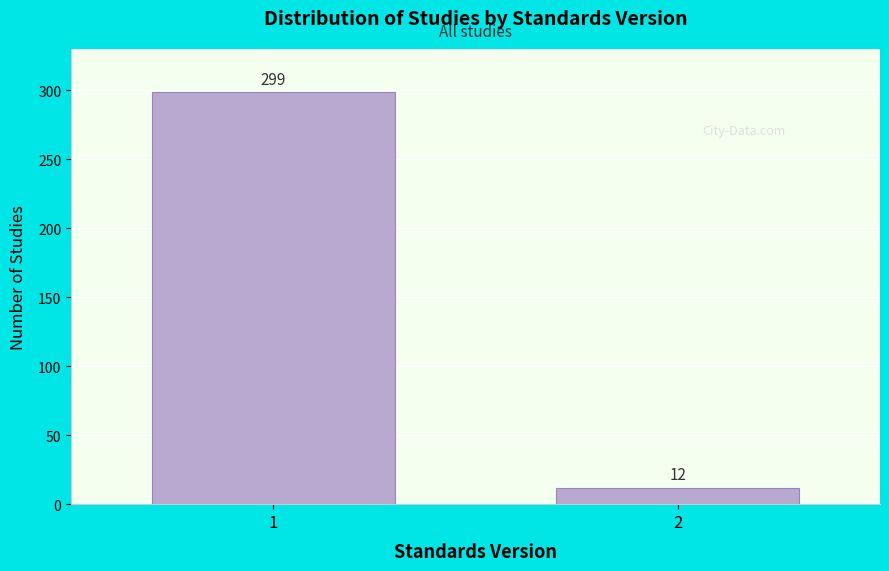

Reading left to right, list all the values displayed in this chart.

299	12